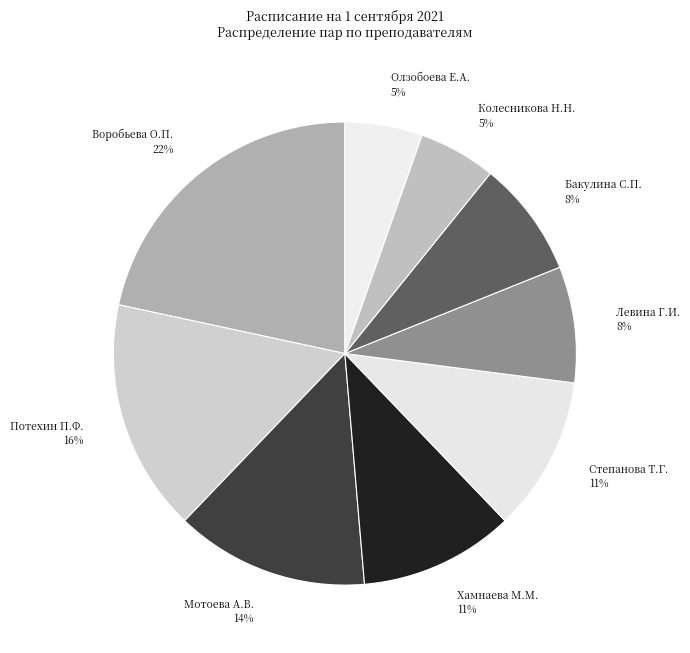

What percentage is the Степанова Т.Г. slice, to the nearest percent?

11%